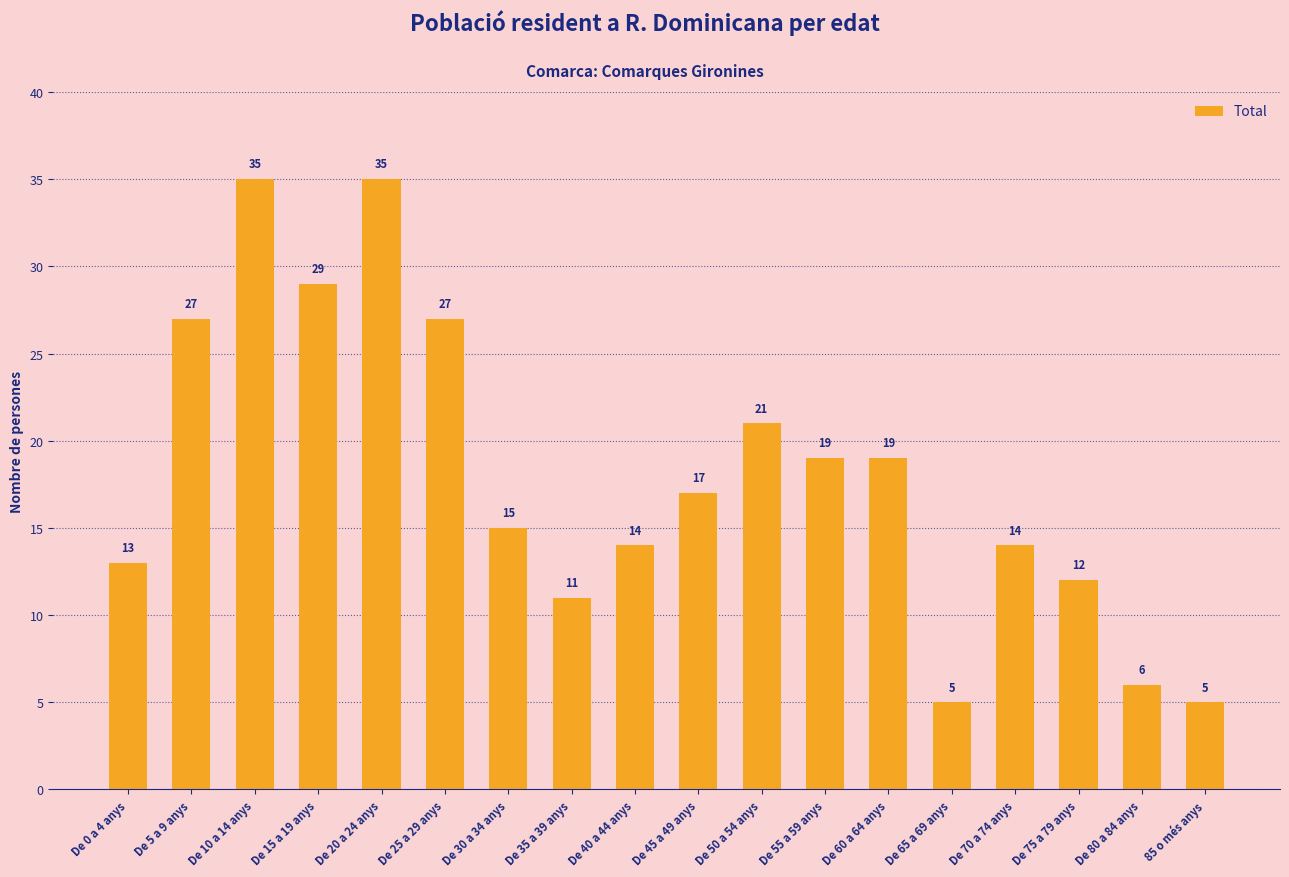

What is the value of the 9th bar from the left?

14